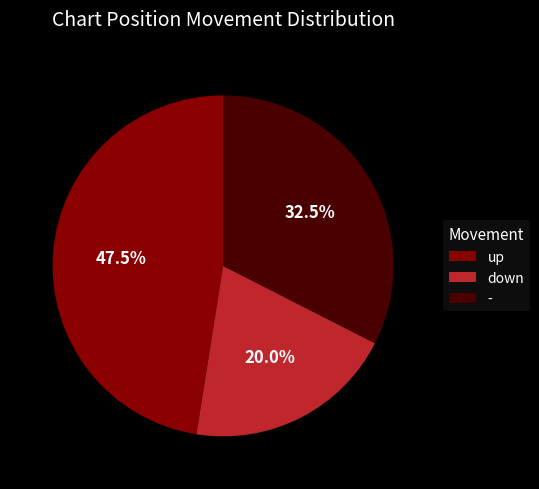

Which category has the biggest portion of the pie?

up